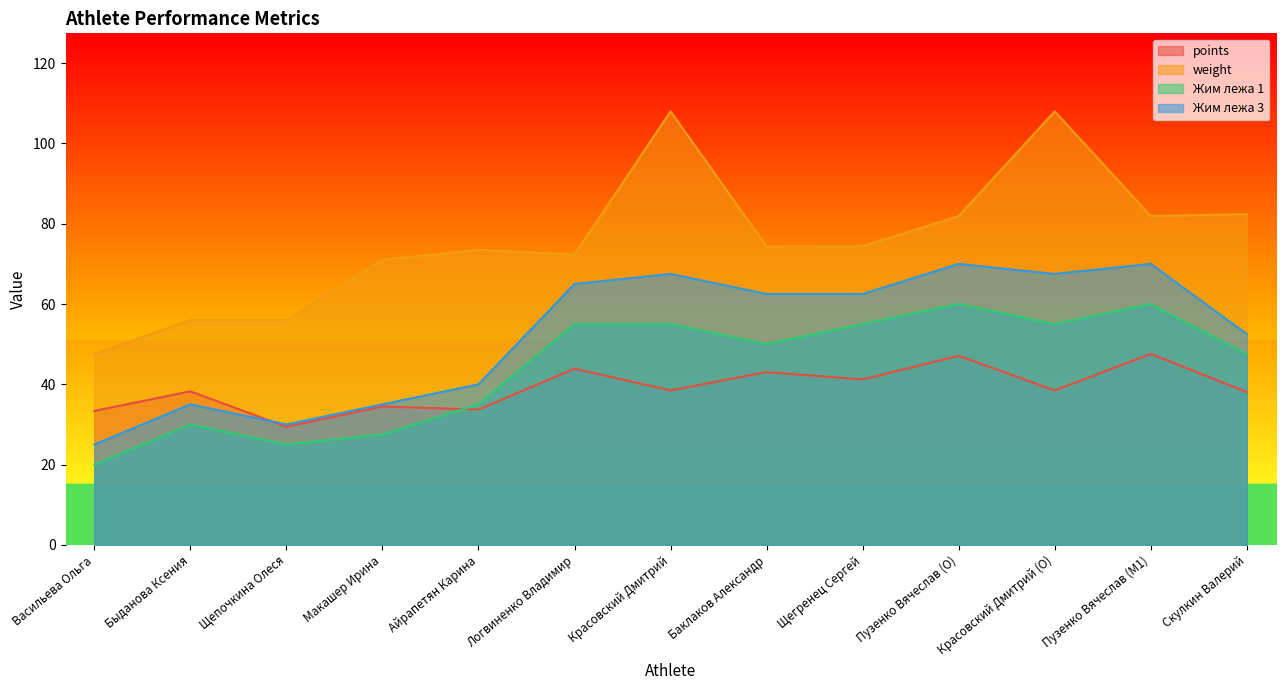

Reading left to right, extract all data points from this chart.

points: 33.4	38.2	29.4	34.5	33.7	43.9	38.5	43.0	41.2	47.1	38.5	47.6	38.1
weight: 47.5	56.0	56.0	71.0	73.5	72.3	108.0	74.3	74.4	81.9	108.0	81.9	82.4
Жим лежа 1: 20.0	30.0	25.0	27.5	35.0	55.0	55.0	50.0	55.0	60.0	55.0	60.0	47.5
Жим лежа 3: 25.0	35.0	30.0	35.0	40.0	65.0	67.5	62.5	62.5	70.0	67.5	70.0	52.5